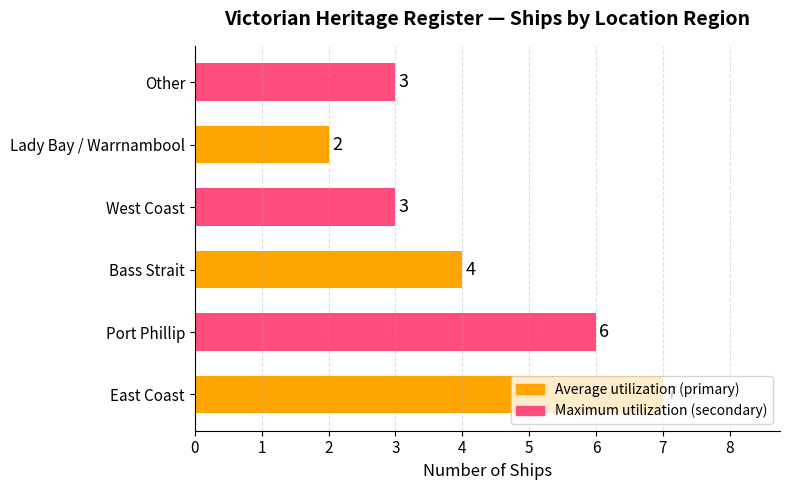

Which label corresponds to the smallest value in the chart?

Lady Bay / Warrnambool